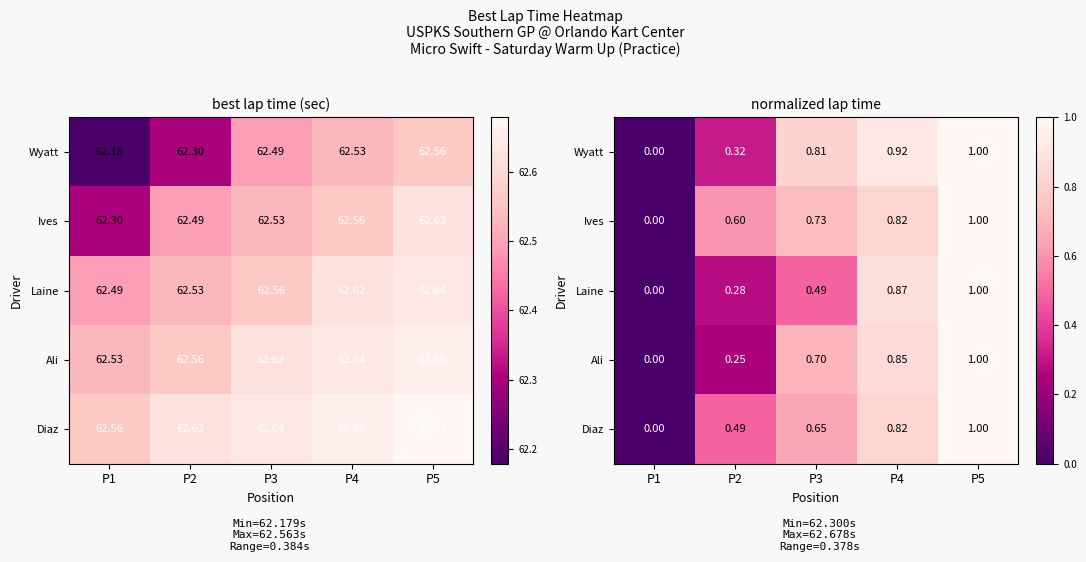

What is the approximate value of Diaz at P5?

1.0